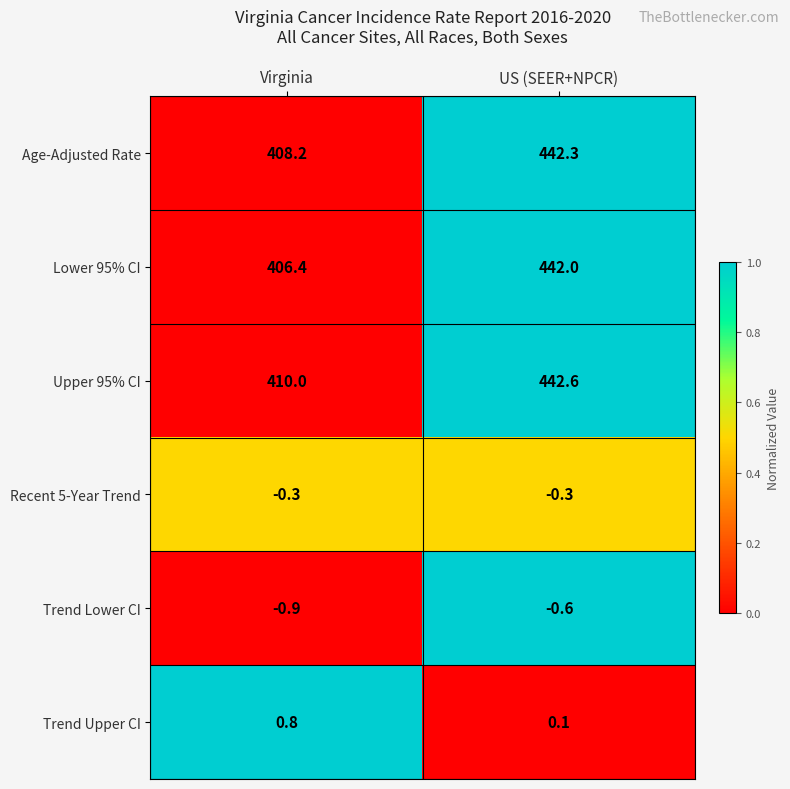

At how many categories does at least one series exceed 0?

2